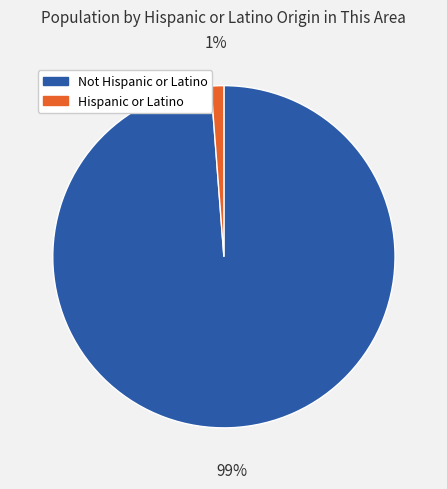

Between Not Hispanic or Latino and Hispanic or Latino, which is larger?

Not Hispanic or Latino